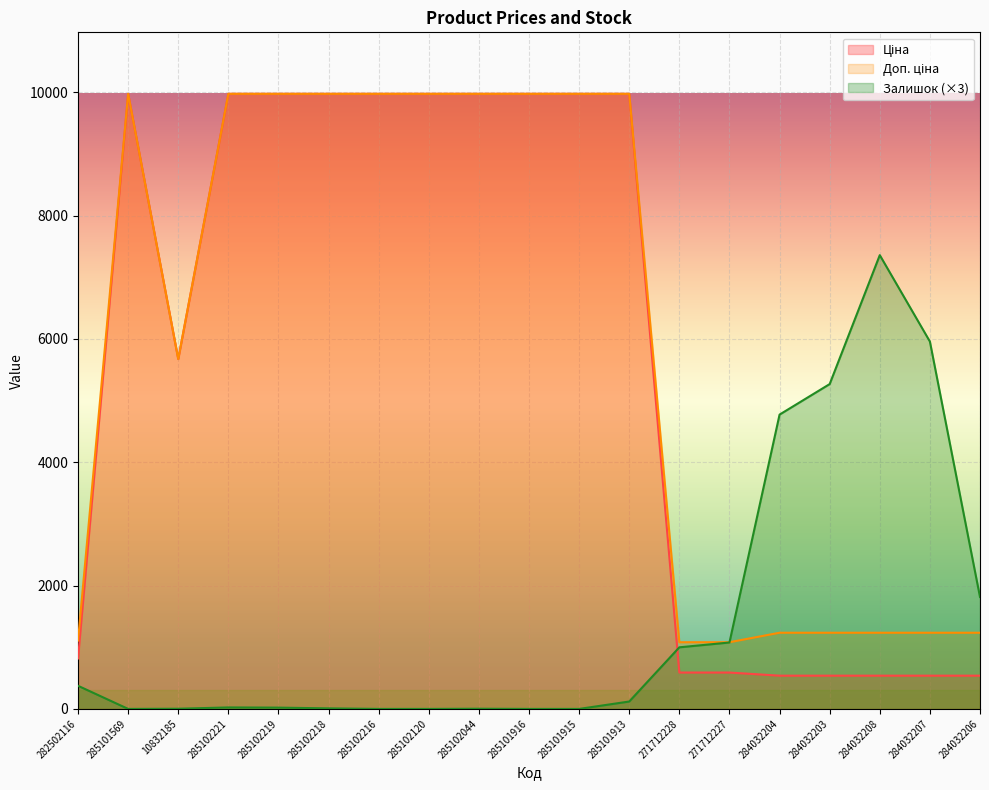

At how many categories does at least one series exceed 4677?

15